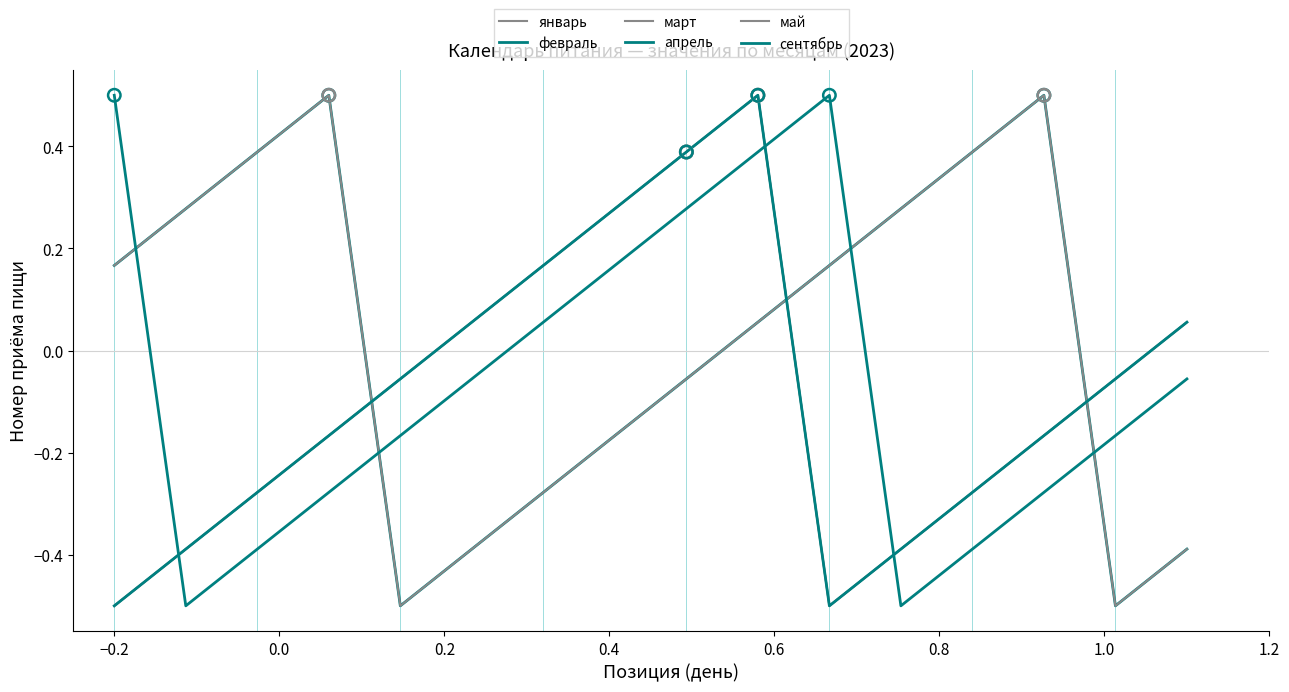

At how many categories does at least one series exceed 0?

14